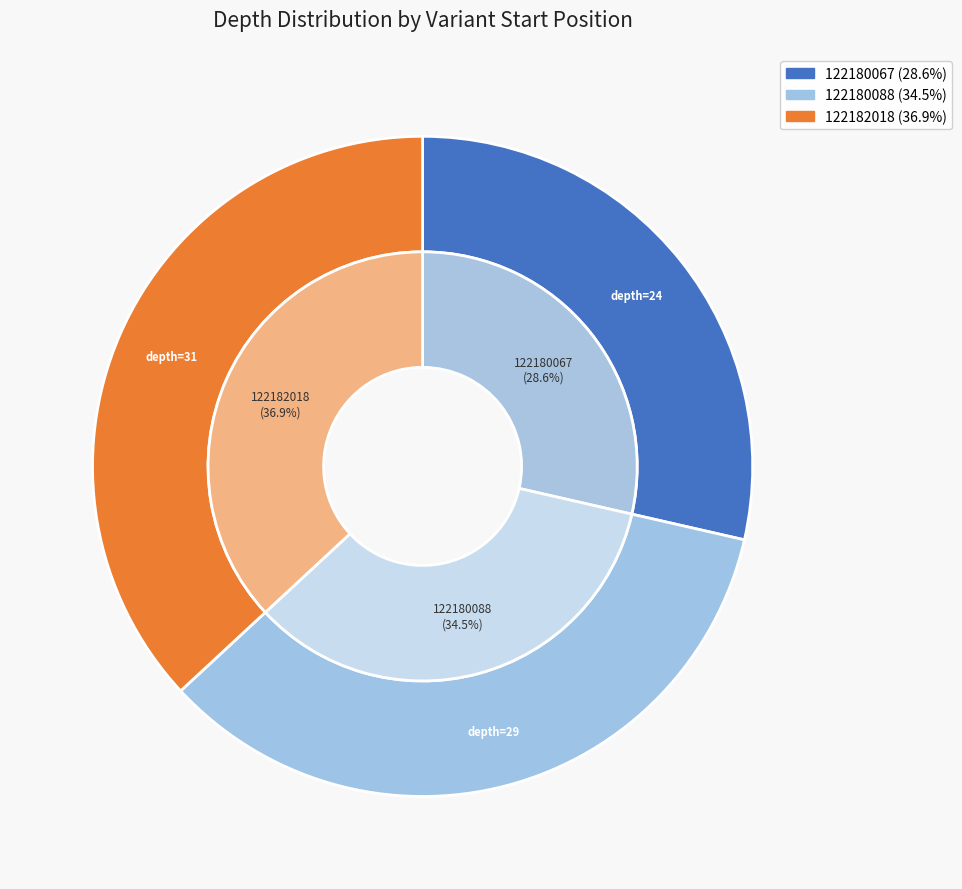

Count the number of slices in the pie.

3